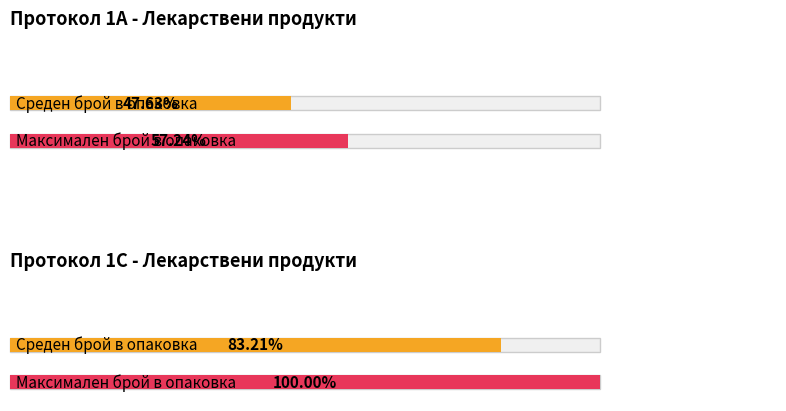

How many bars are there in each group?

2